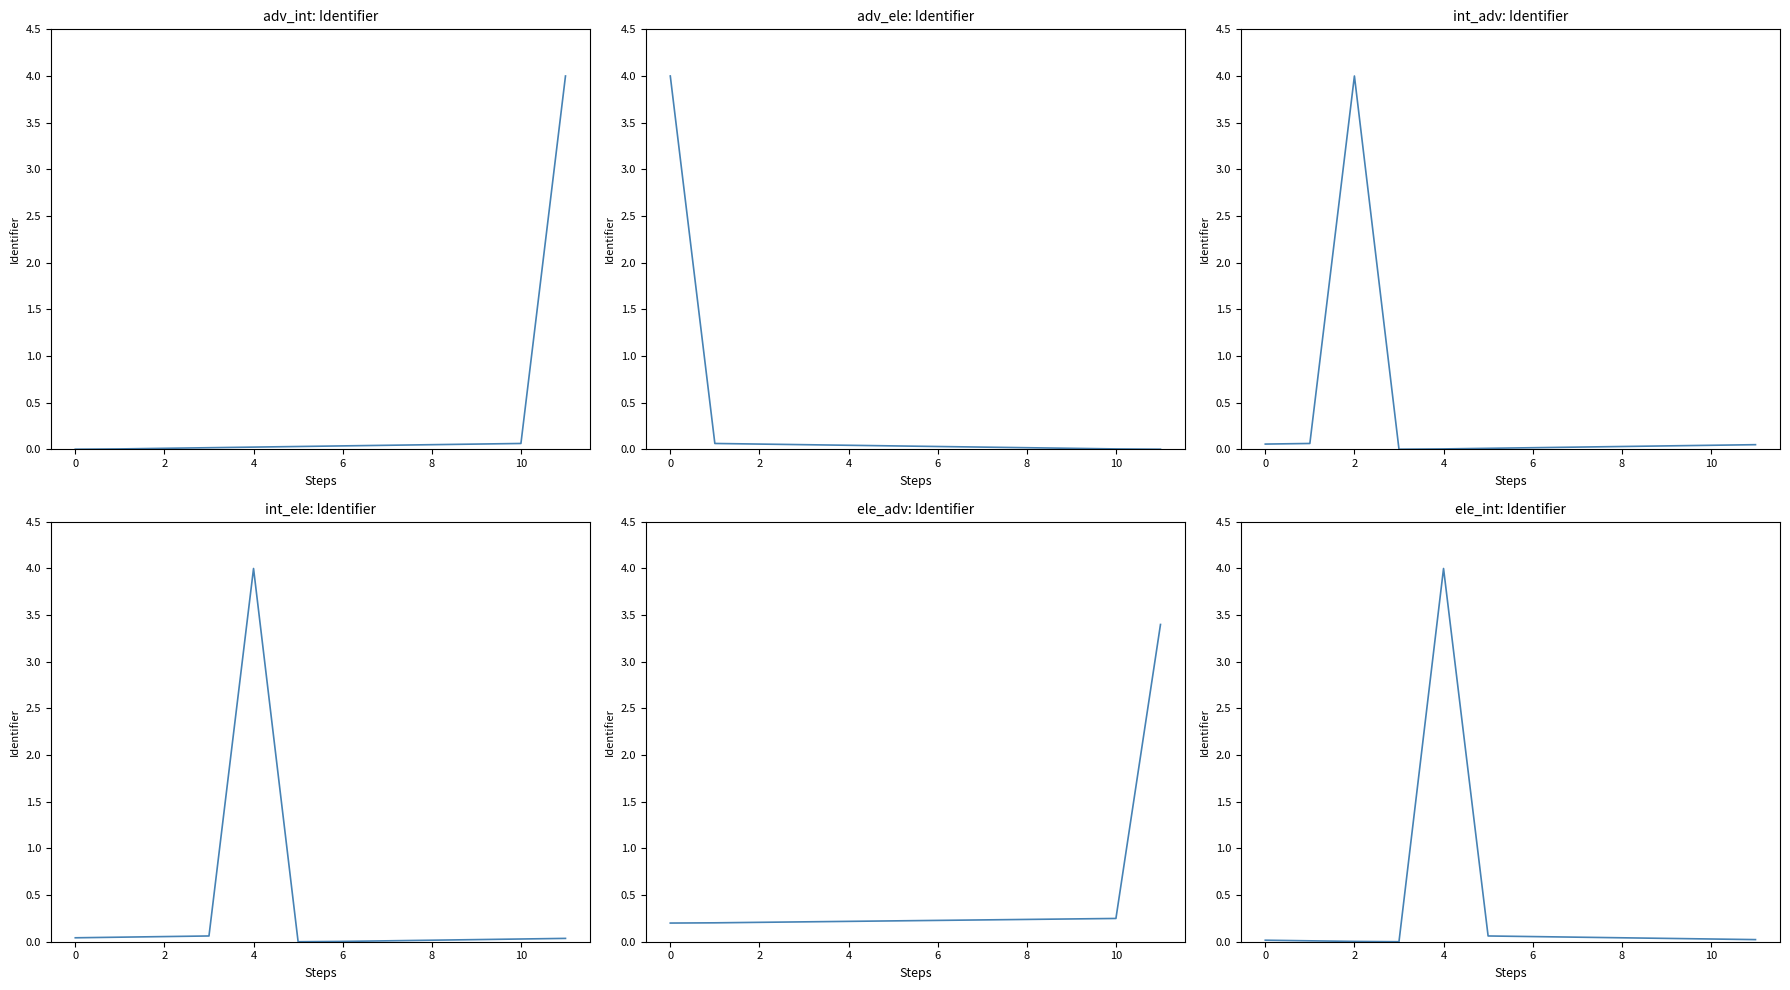

At which category does the data reach its first local valley?

4